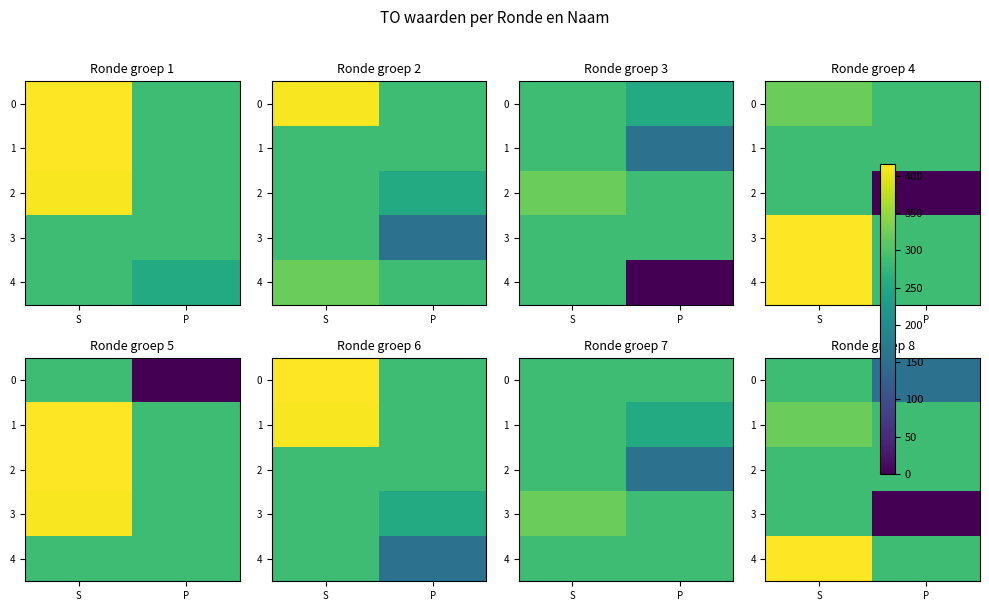

What is the average value of the 3 series?

143